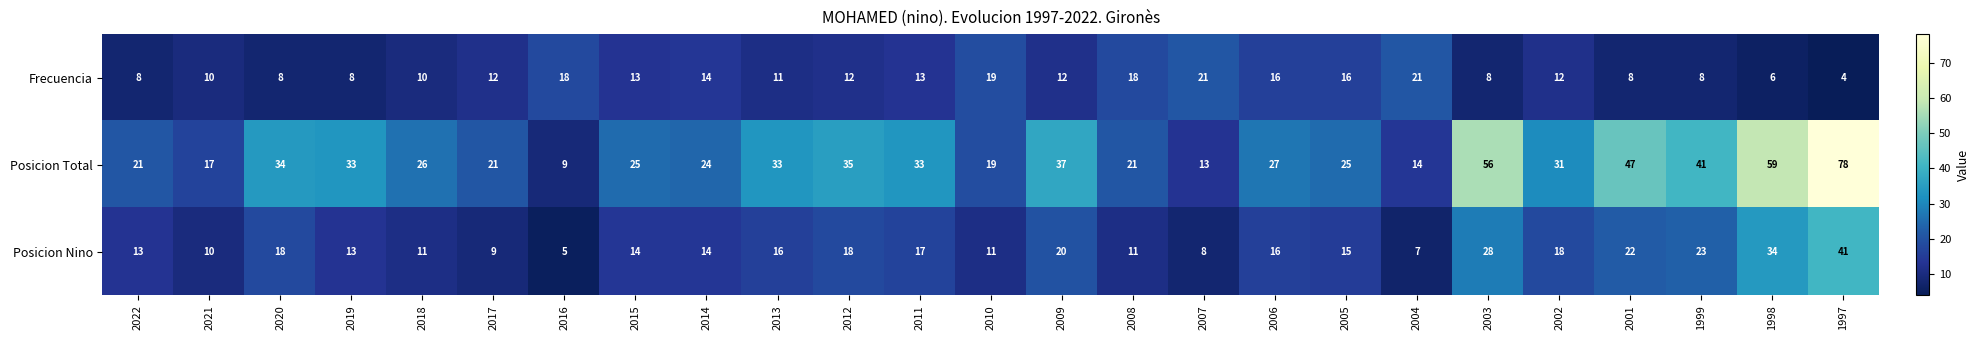

At 2011, list the series in order from smallest to largest.

Frecuencia, Posicion Nino, Posicion Total